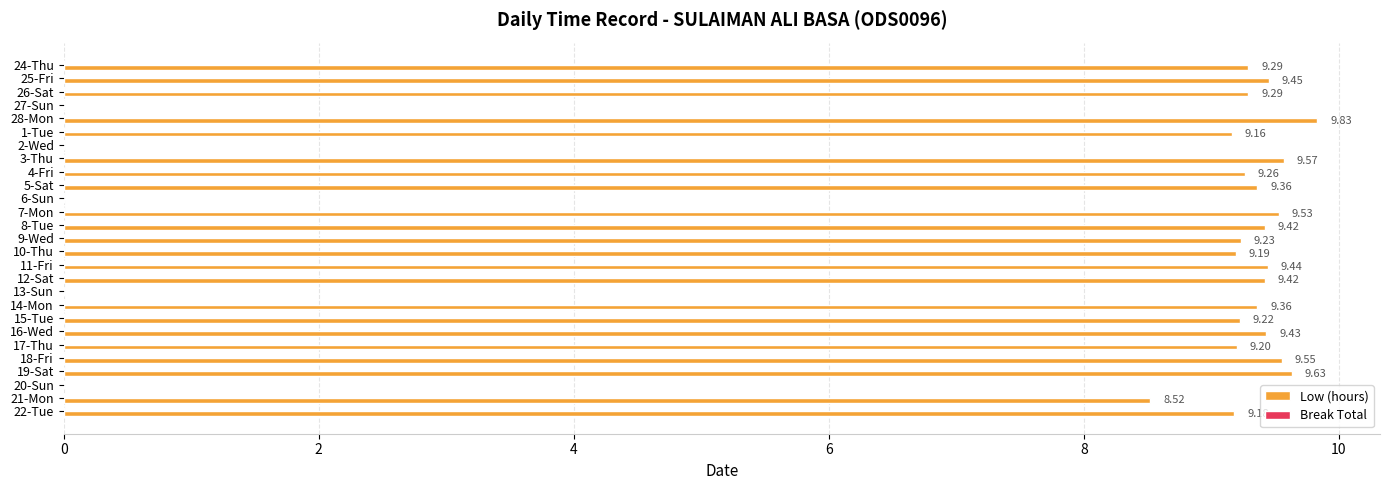

How many distinct data groups are displayed?

1